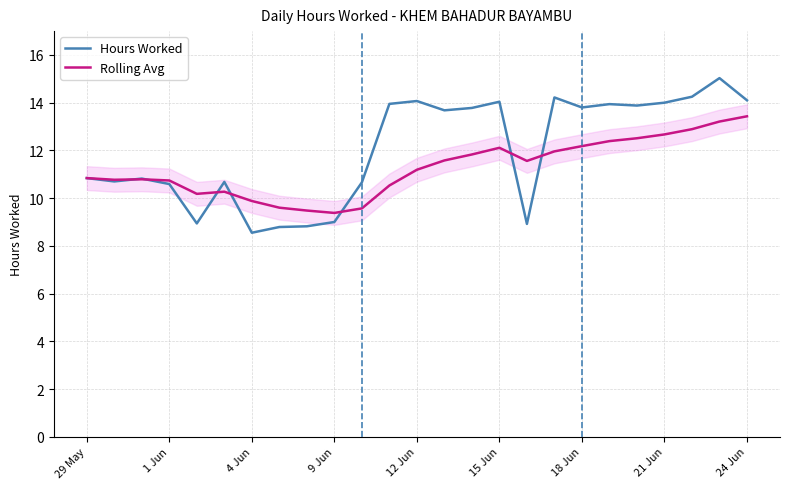

True or false: Rolling Avg and Hours Worked intersect in this chart.

True